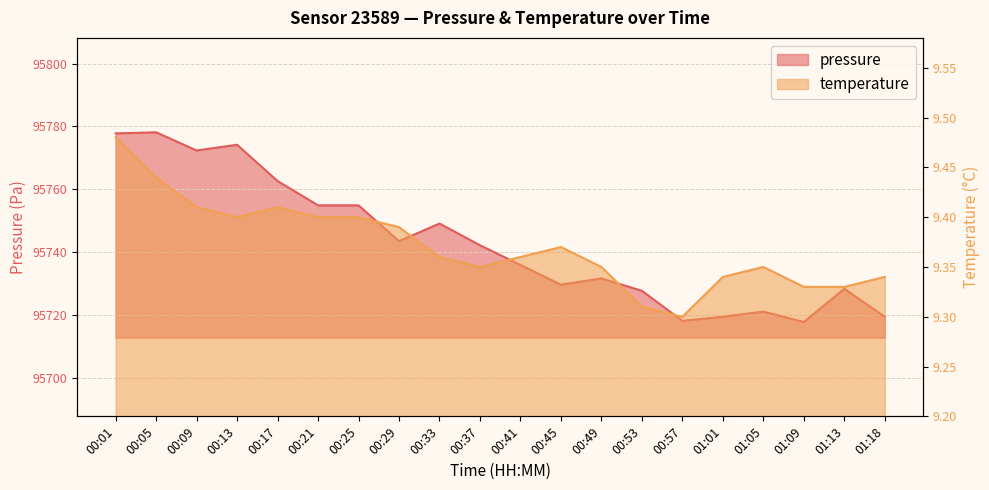

How many values in the pressure series are below 95742?

10